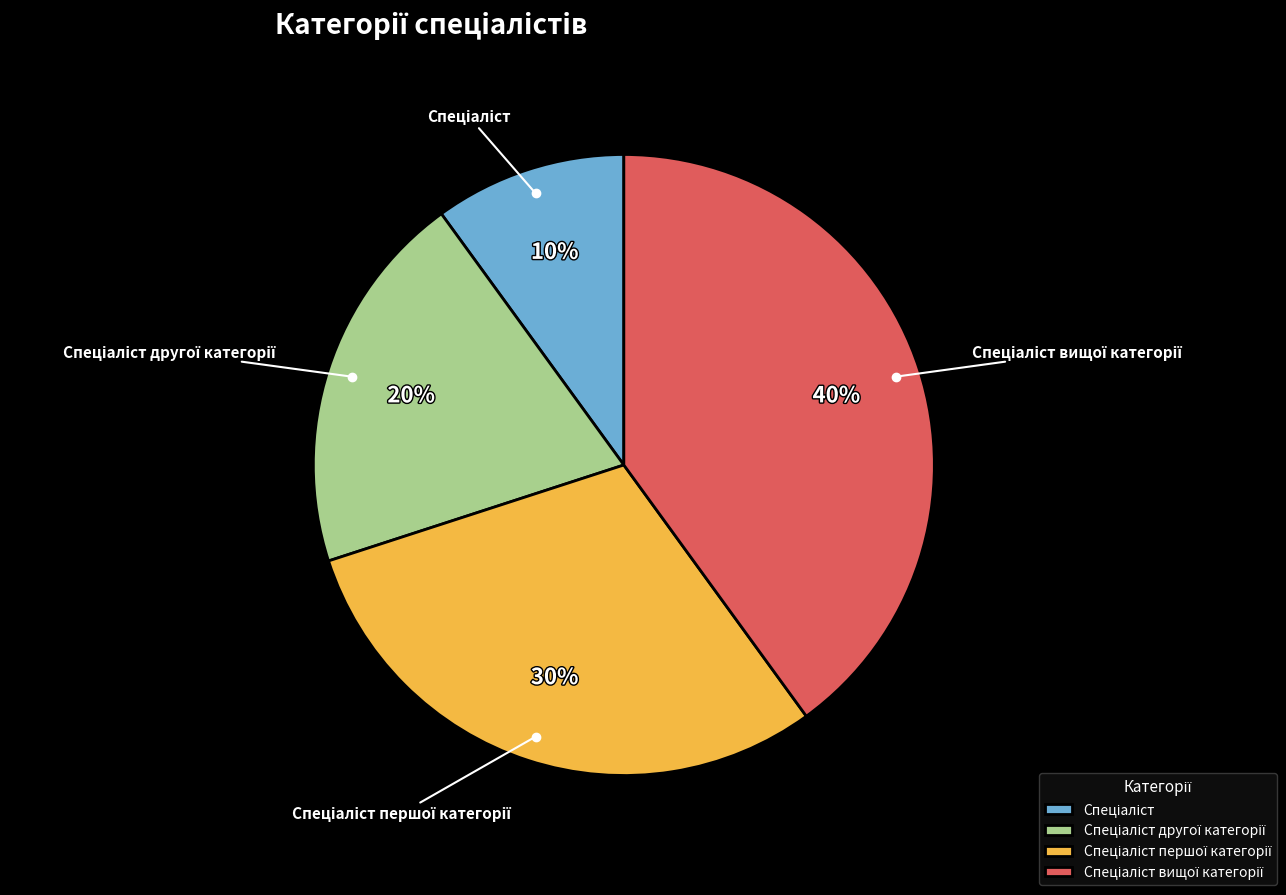

Is there any slice that represents more than half of the pie?

No